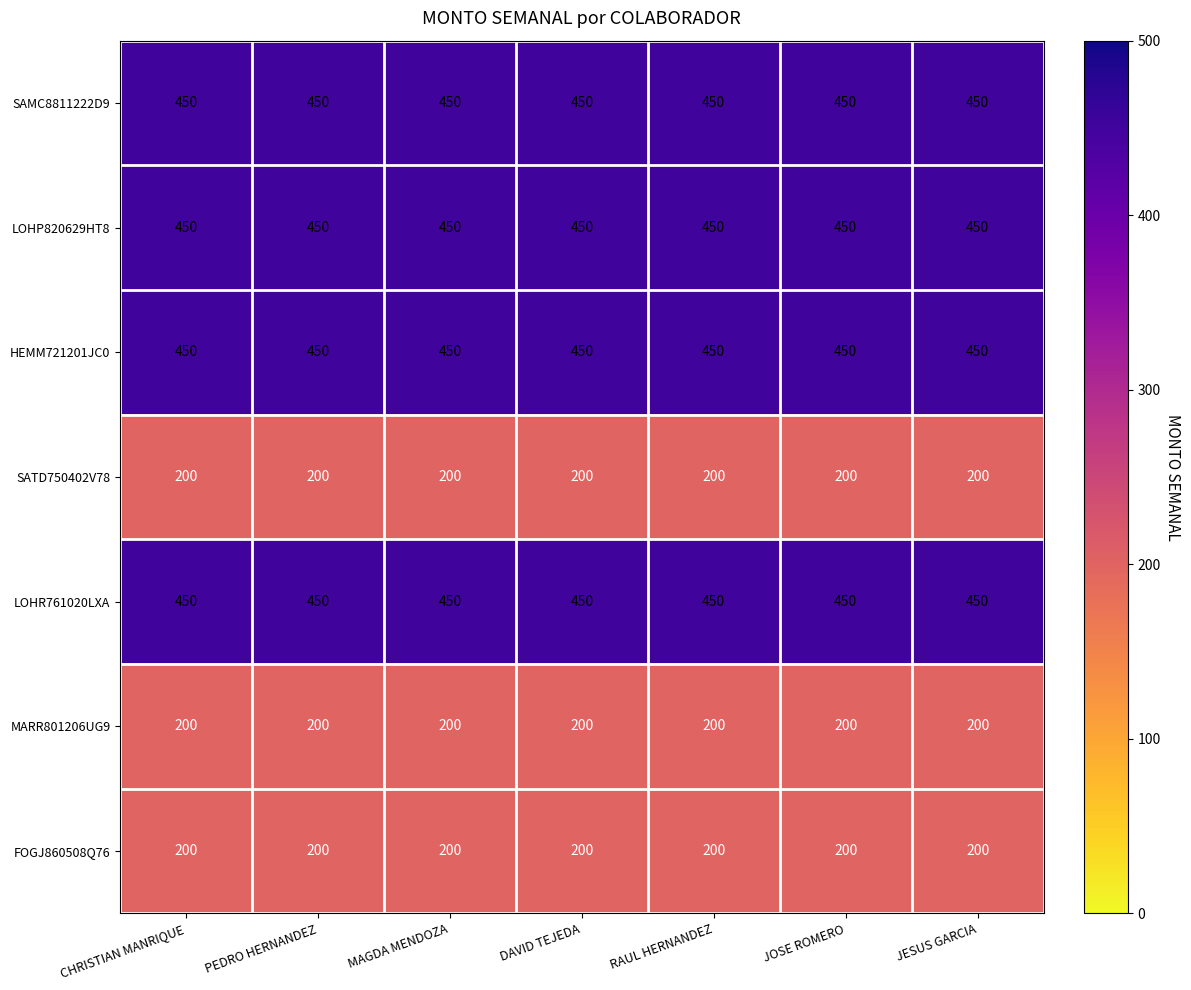

What is the approximate value of FOGJ860508Q76 at JOSE ROMERO?

200